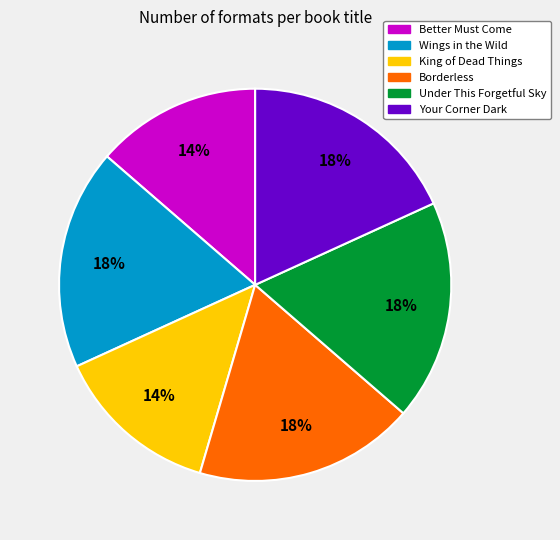

Is it true that Borderless is 18% of the pie?

True